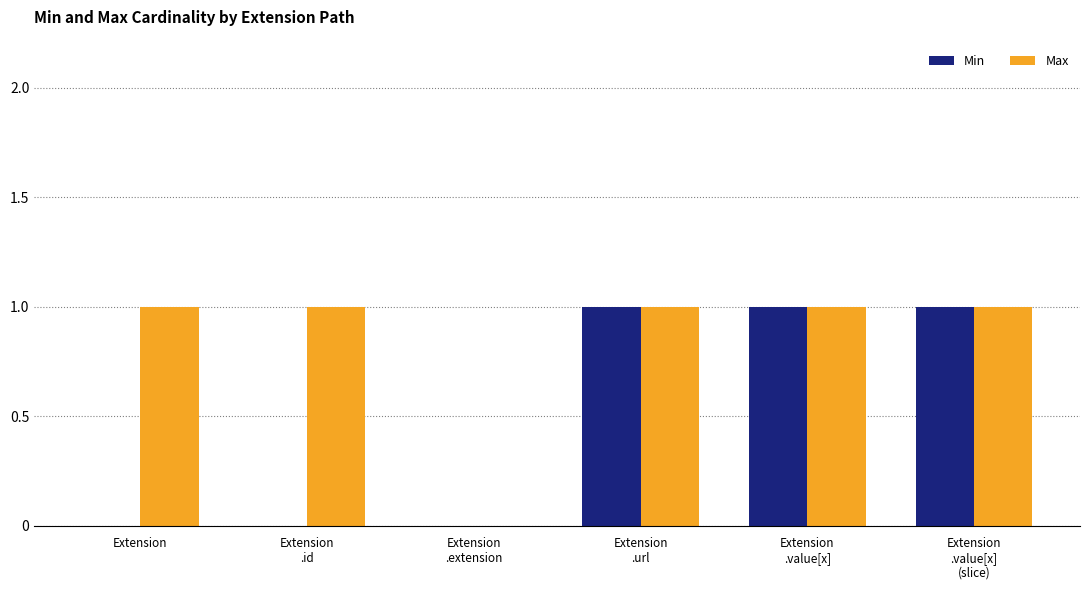

Reading left to right, extract all data points from this chart.

Min: 0	0	0	1	1	1
Max: 1	1	0	1	1	1